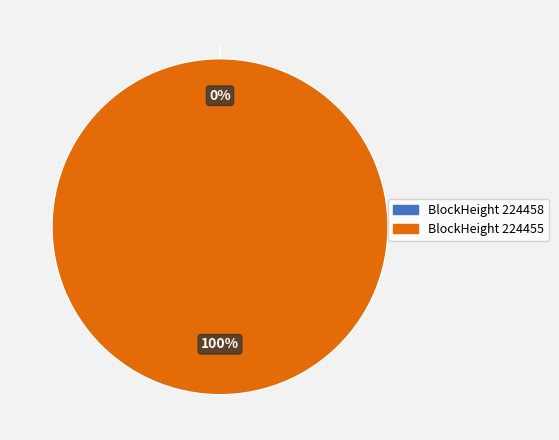

Rank the categories by value from lowest to highest.

224458, 224455